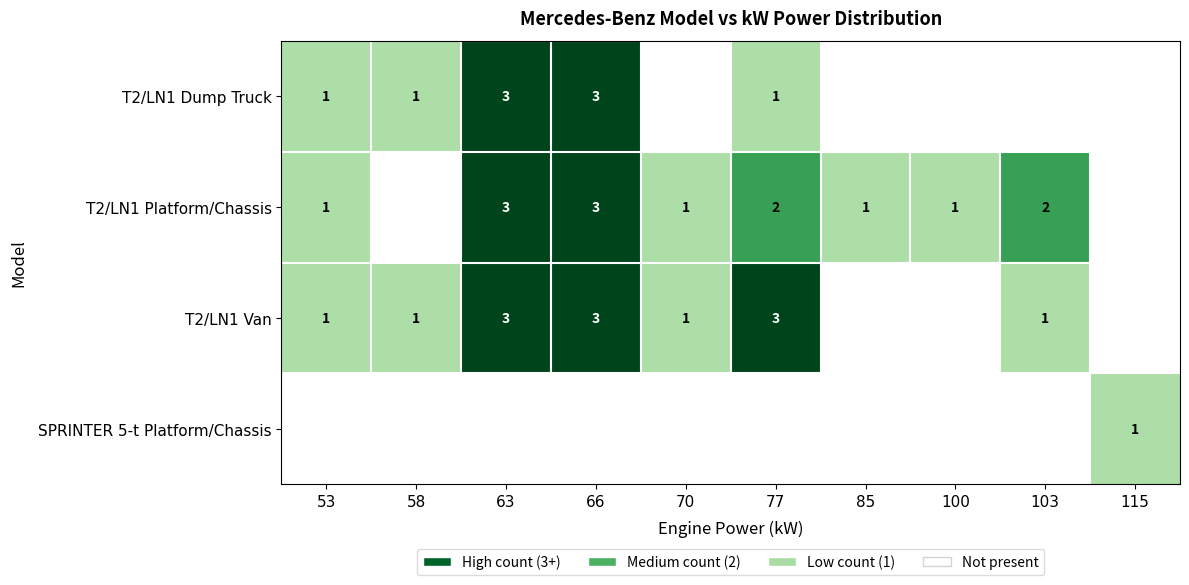

The T2/LN1 Van series shows 3 at 63. True or false?

True